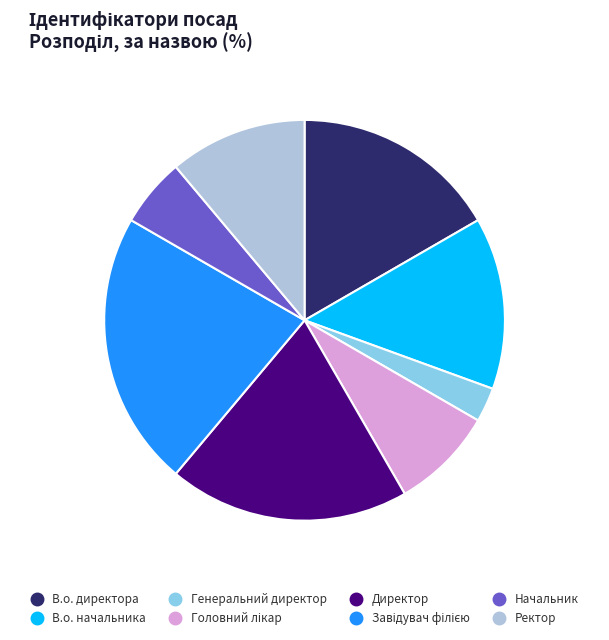

Which category has the smallest portion of the pie?

Генеральний директор